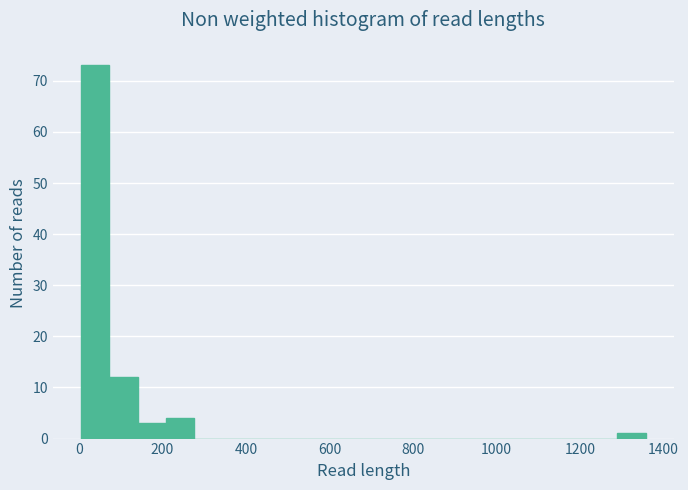

Around what value on the x-axis is the tallest bar? Give the approximate position of its centre, as read against the axis.

40